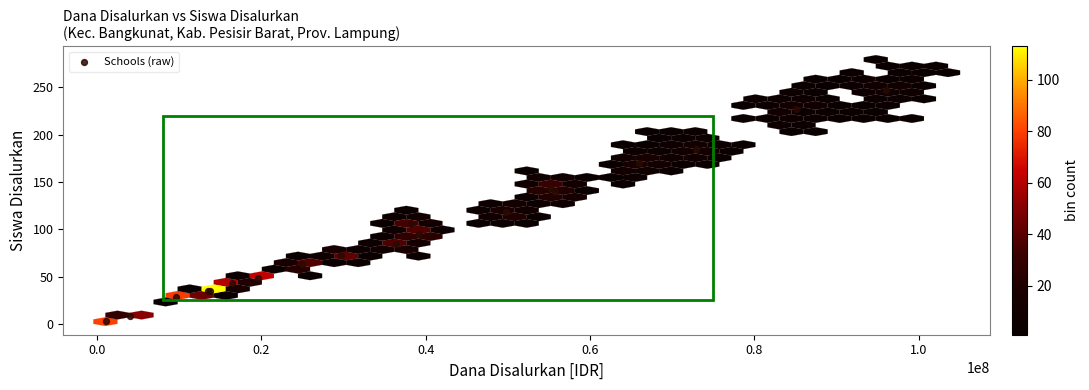

What Y value in the scatter plot is closest to 125?

118